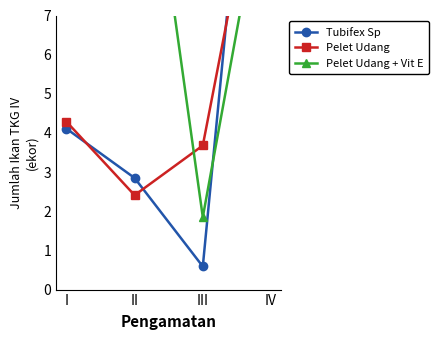

Rank the series by their maximum value, from lowest to highest.

Pelet Udang, Tubifex Sp, Pelet Udang + Vit E